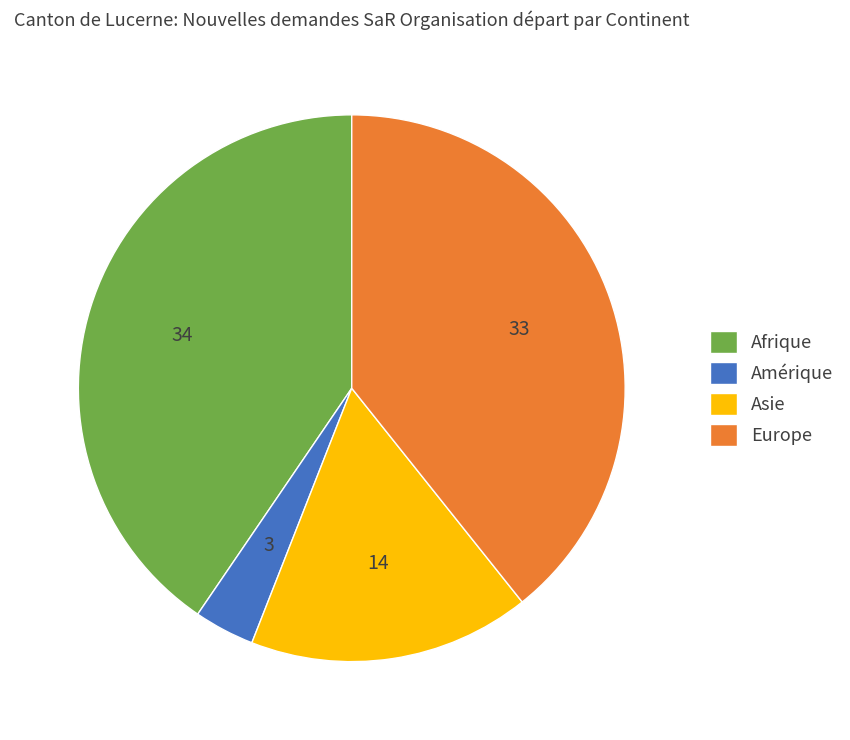

The Amérique slice represents 4% of the pie. True or false?

True